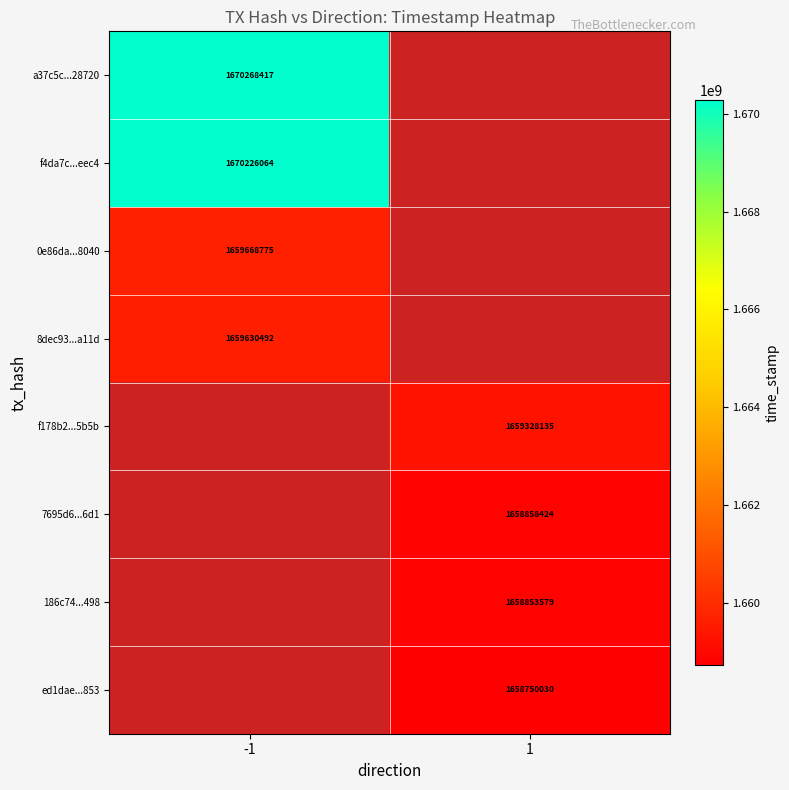

At how many categories does at least one series exceed 1664228007?

1